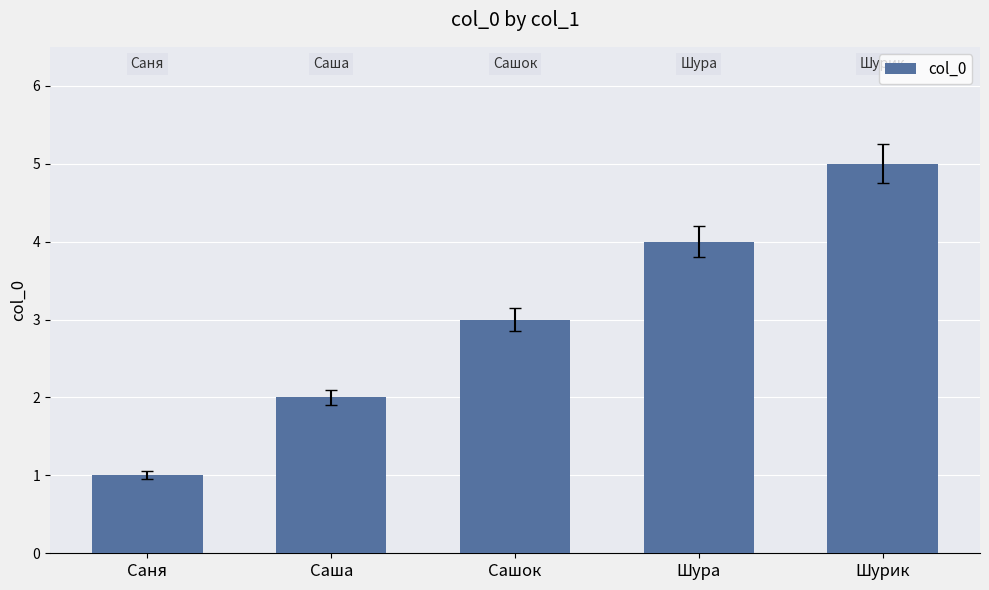

What is the smallest value displayed?

1